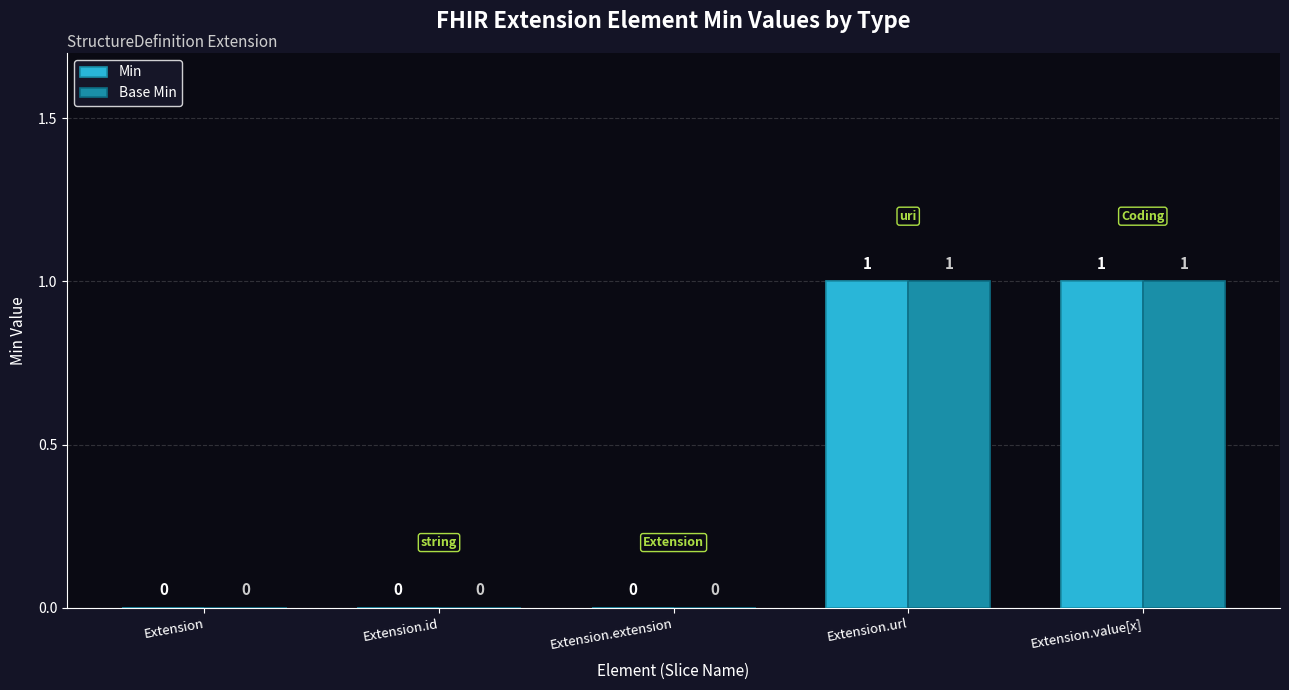

Are the bars grouped side by side (vs. stacked)?

Yes